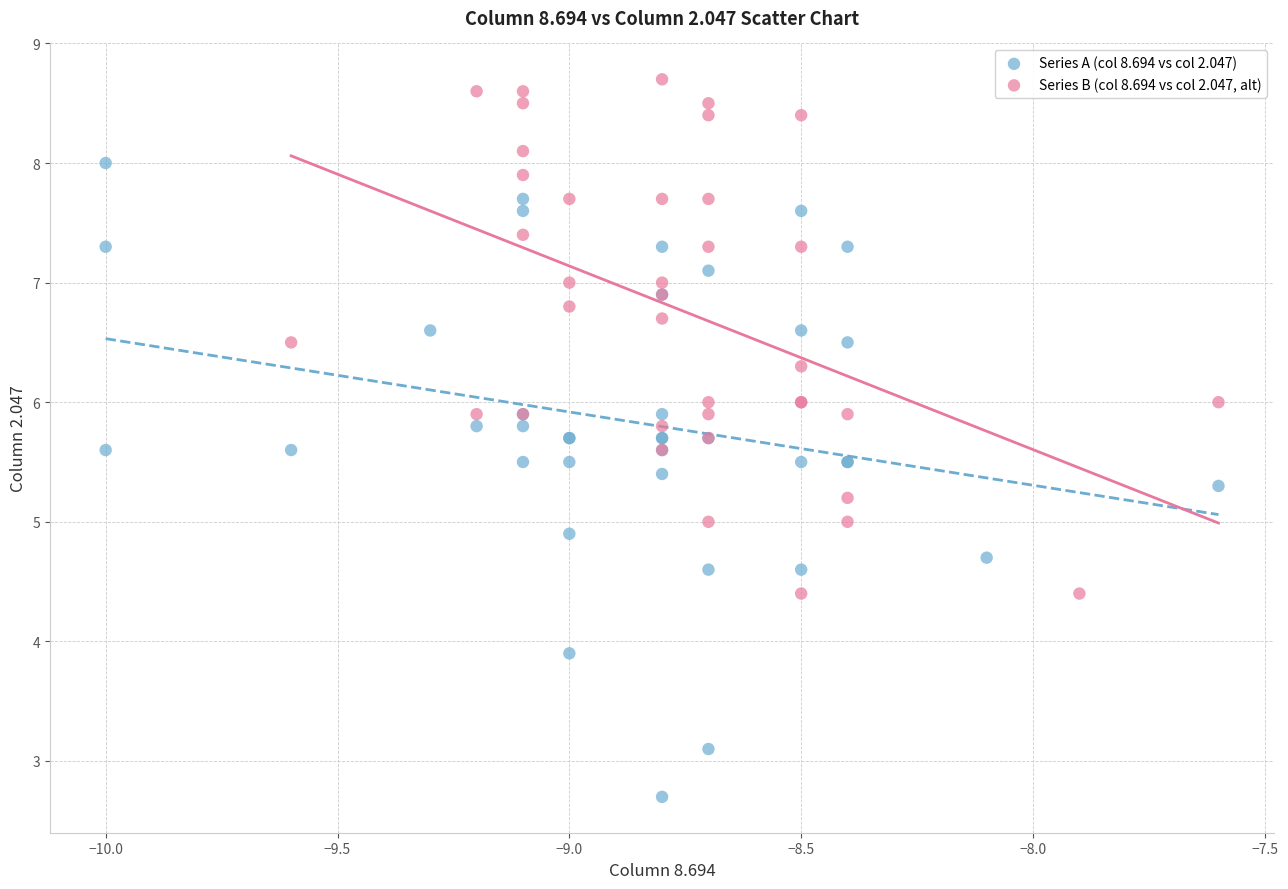

Which series reaches the minimum Y coordinate?

Series A (col 8.694 vs col 2.047)